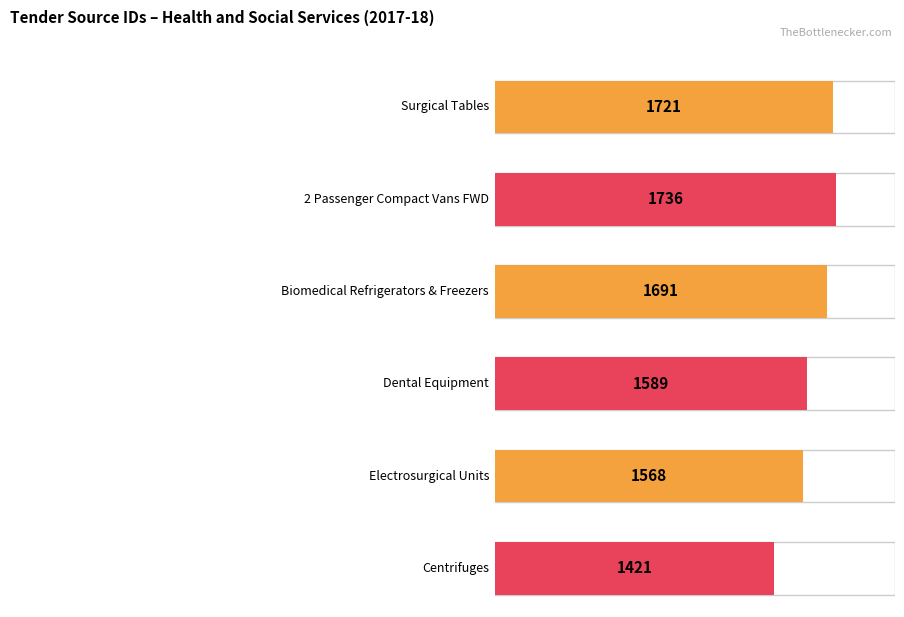

True or false: the data shows 1736 at 2 Passenger Compact Vans FWD.

True